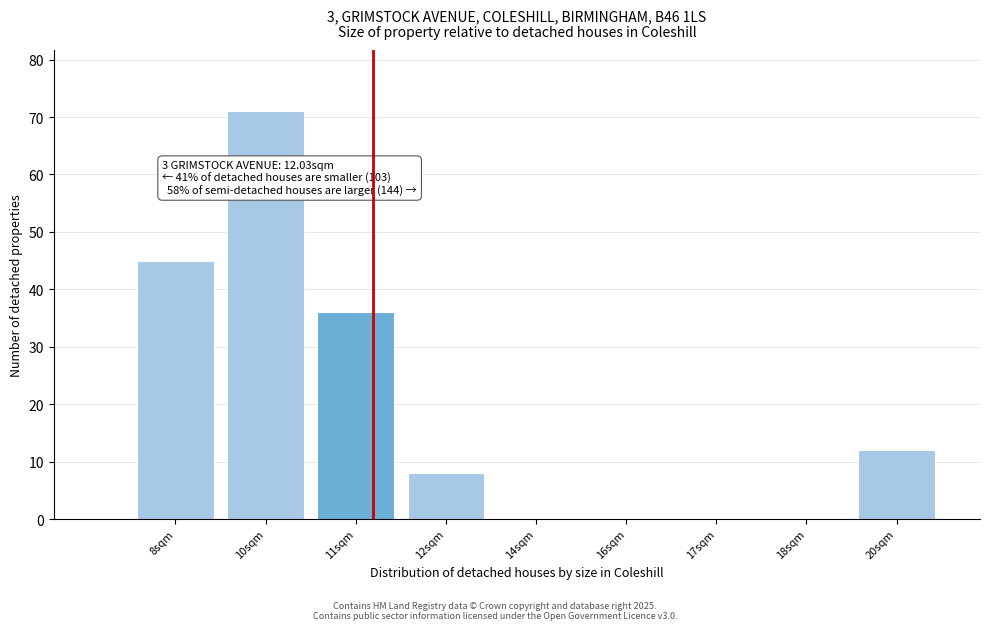

Reading right to left, transcribe all the data shown in this chart.

20sqm=12	18sqm=0	17sqm=0	16sqm=0	14sqm=0	12sqm=8	11sqm=36	10sqm=71	8sqm=45